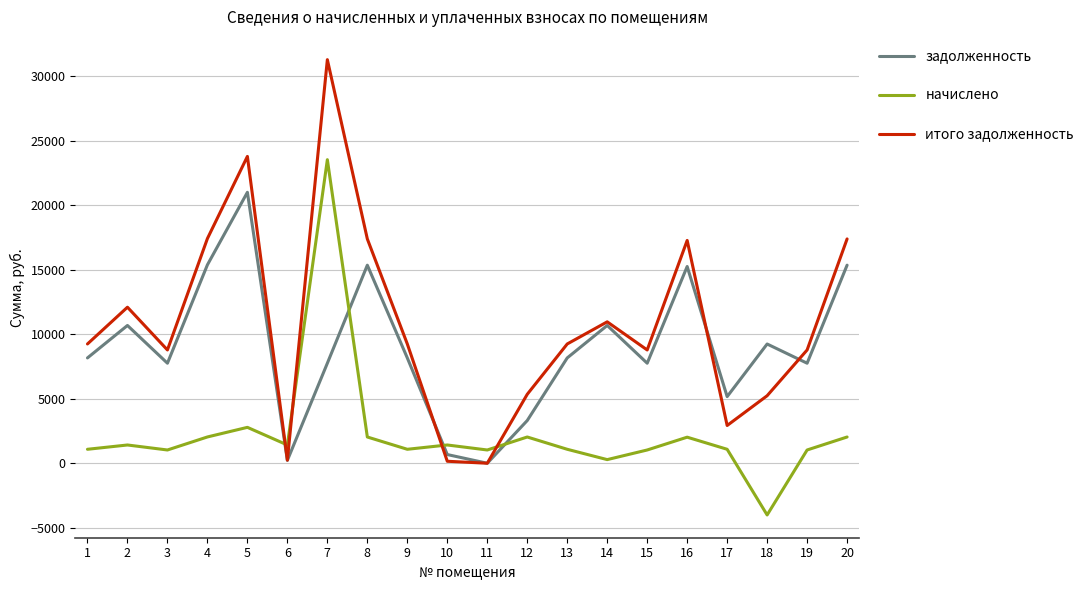

What is the spread (max minus min) of values at 11?

1027.4